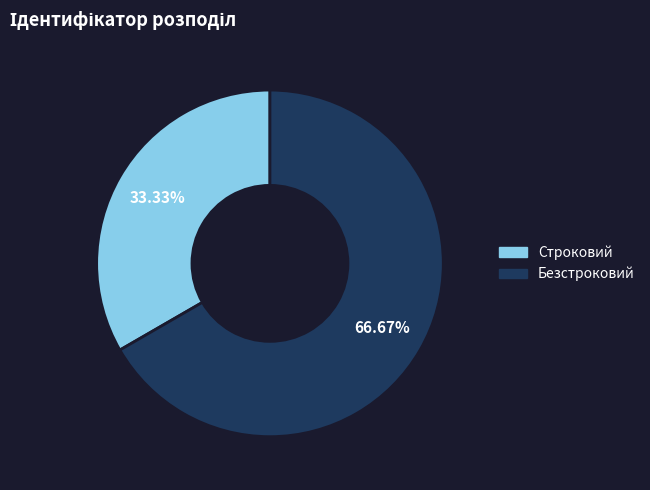

True or false: Безстроковий accounts for 72% of the total.

False